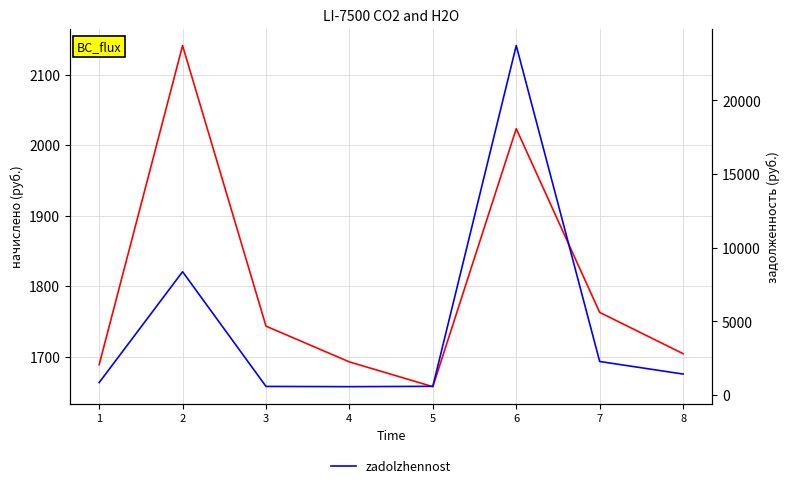

Reading left to right, transcribe all the data shown in this chart.

nachisleno: 1=1688.7	2=2141.1	3=1743.3	4=1692.6	5=1657.5	6=2023.3	7=1762.8	8=1704.3
zadolzhennost: 1=841.8	2=8364.2	3=580.6	4=563.7	5=587.5	6=23710.1	7=2273.2	8=1420.2